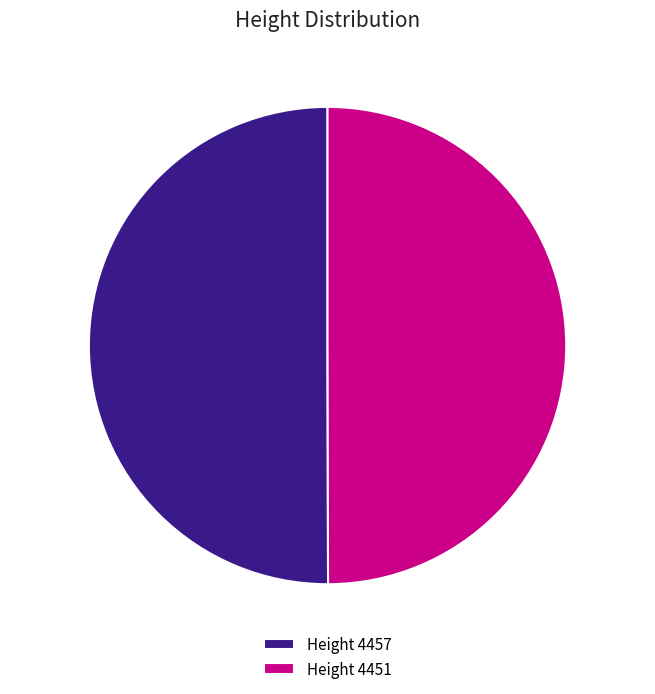

What percentage do 4451 and 4457 together represent?

100.0%